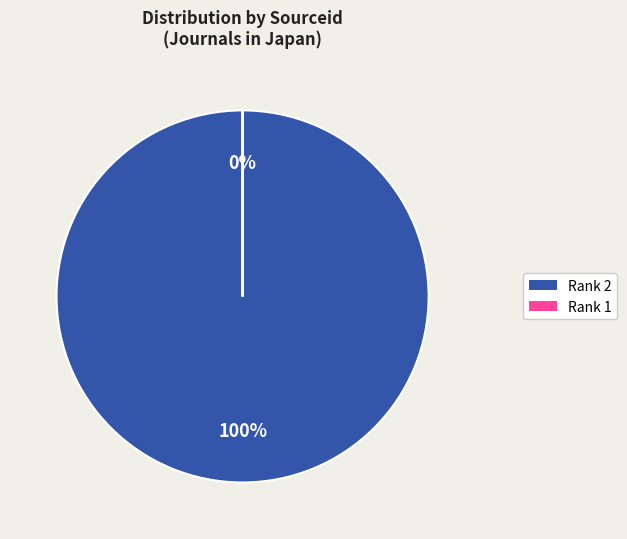

How many slices are in this pie chart?

2